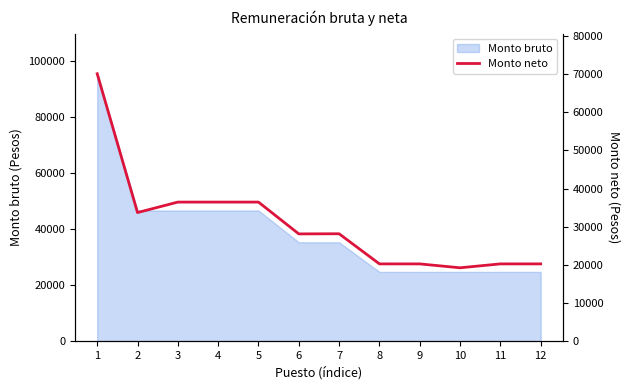

Reading right to left, transcribe all the data shown in this chart.

20250.8	20250.8	19226.9	20246.0	20250.8	28150.2	28115.9	36456.8	36456.8	36456.8	33709.7	70113.5